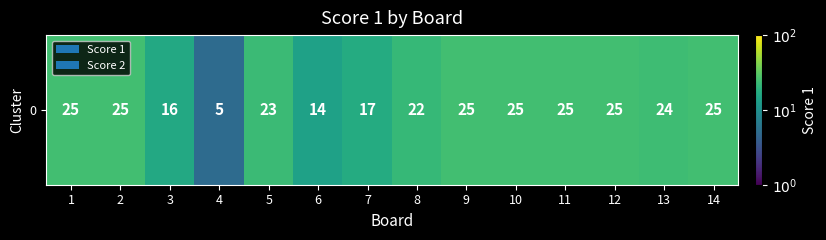

Which has a higher value, 13 or 12?

12